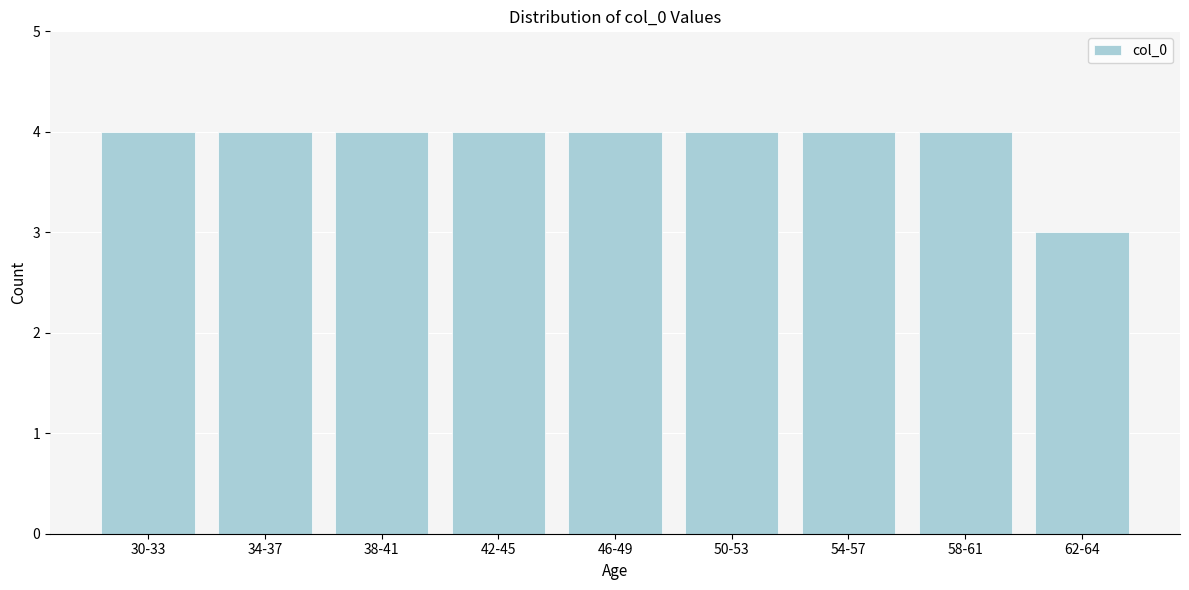

Reading left to right, transcribe all the data shown in this chart.

4	4	4	4	4	4	4	4	3